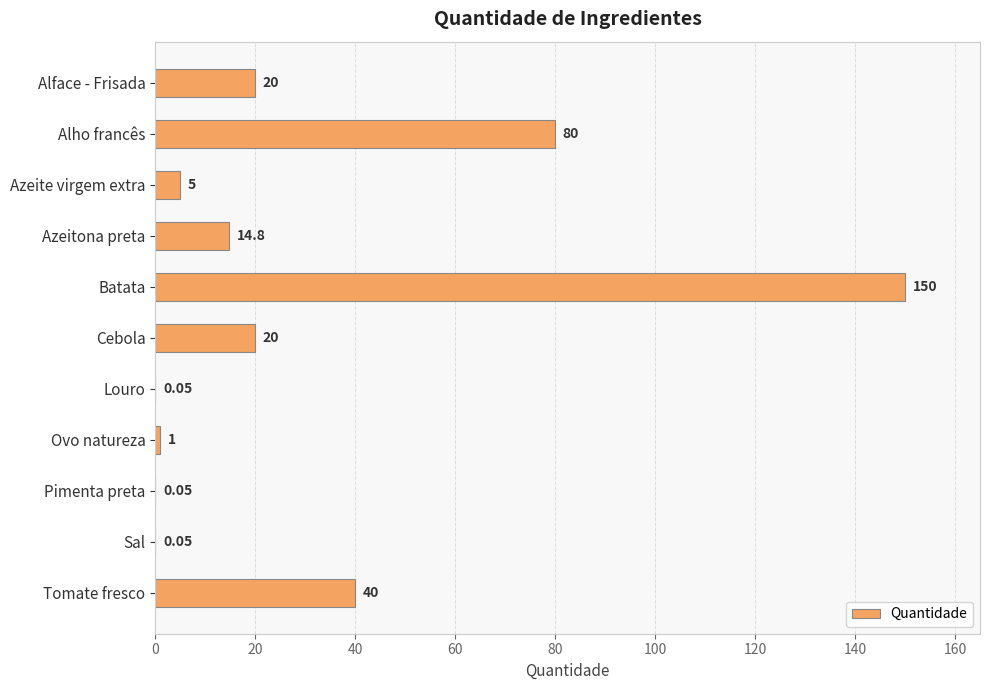

Which has a higher value, Ovo natureza or Batata?

Batata